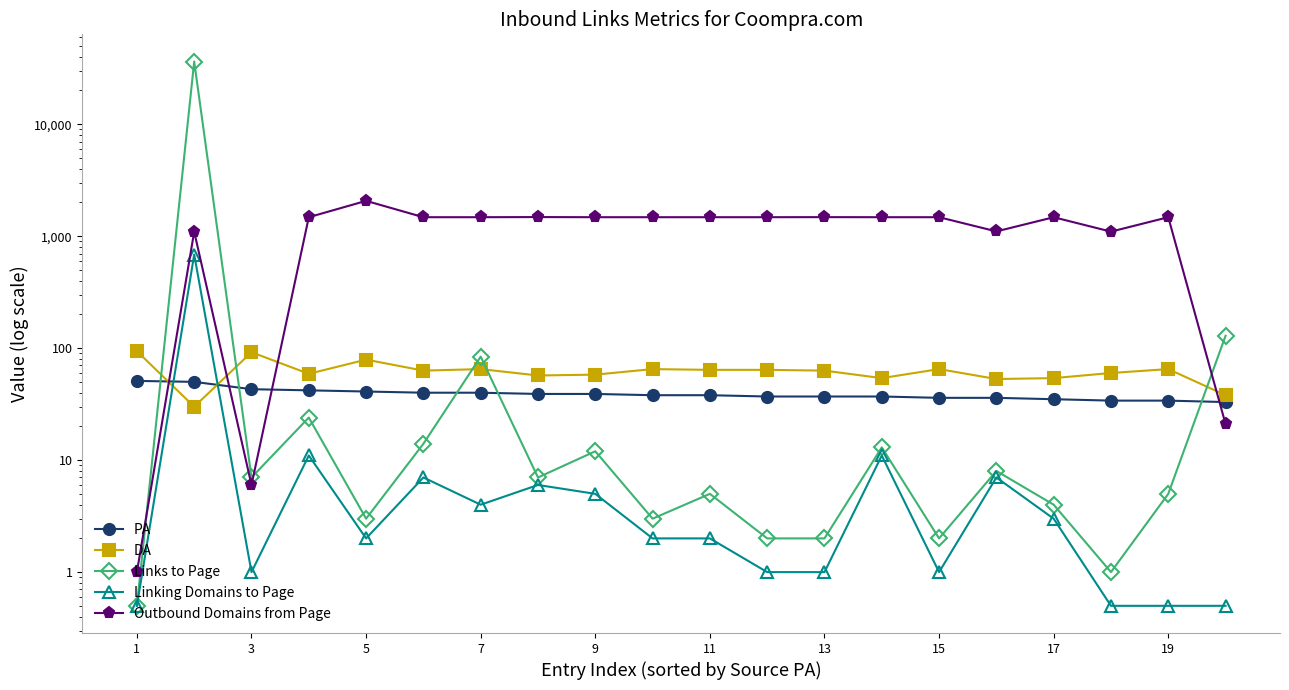

What is the difference between the highest and lowest values at 13?

1478.0